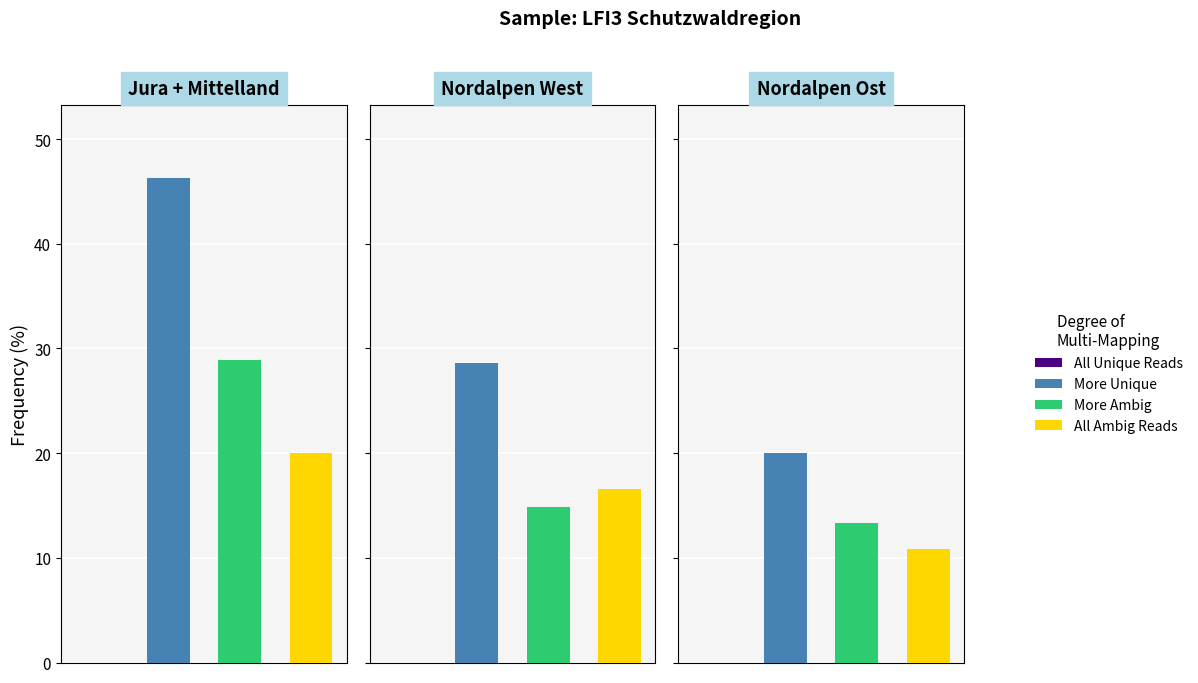

How many bars are there in total?

12